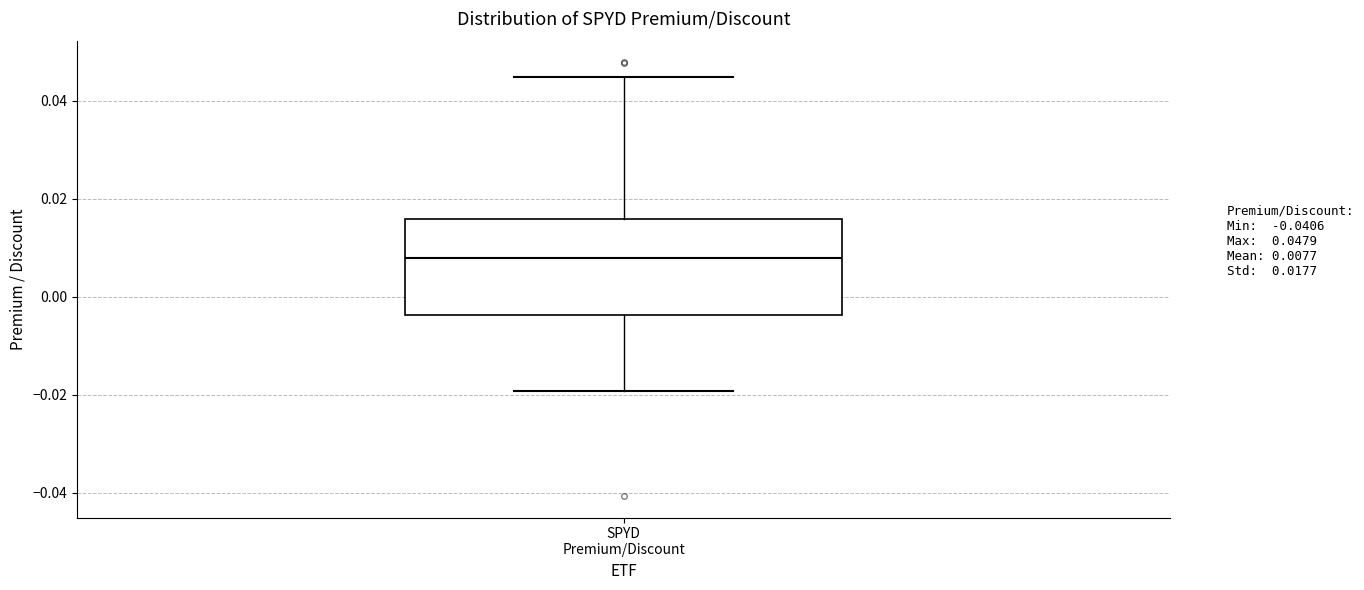

Transcribe this box plot: give where the median line is, the range the box spans, and where the two whiskers end, as read against the y-axis. The values are not printed on the chart, so give them approximately, as read against the axis.

median 0.008, box -0.004 to 0.016, whiskers -0.020 to 0.044